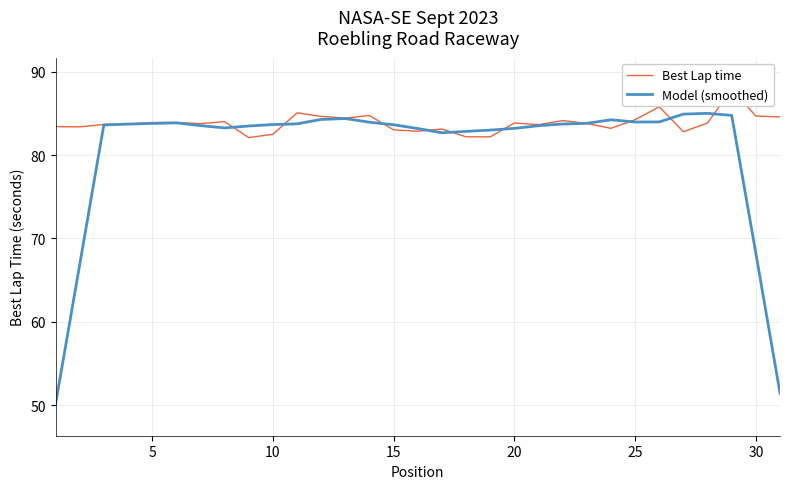

List the series in order of their overall mean, lowest first.

Model (smoothed), Best Lap time